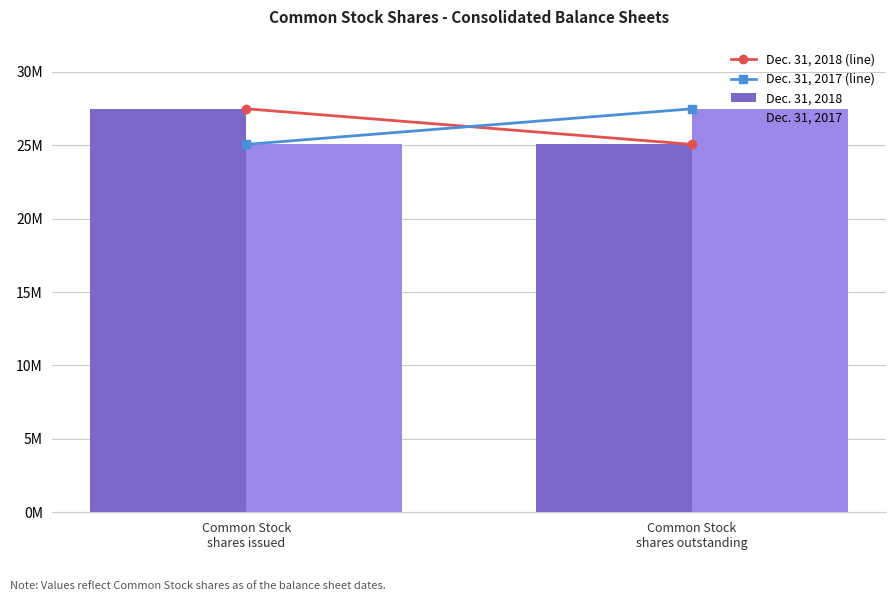

At how many categories does at least one series exceed 25928012?

2